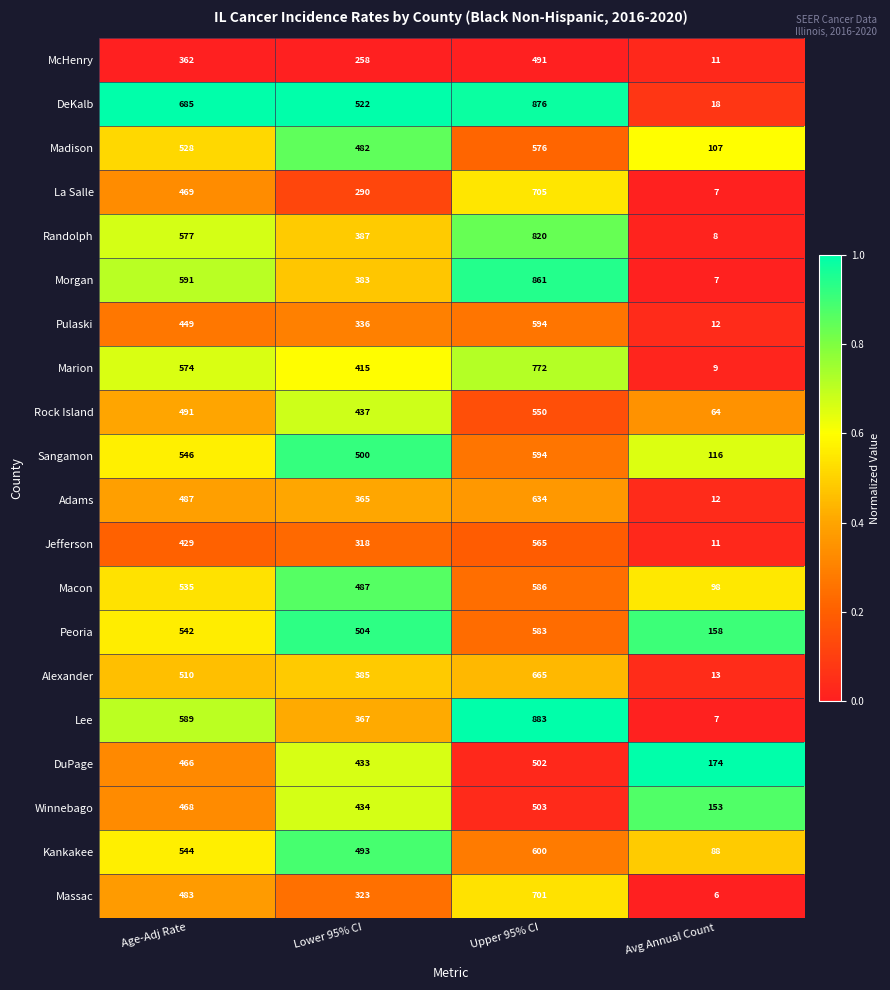

Where is Massac nearest to the value 353?

Lower 95% CI